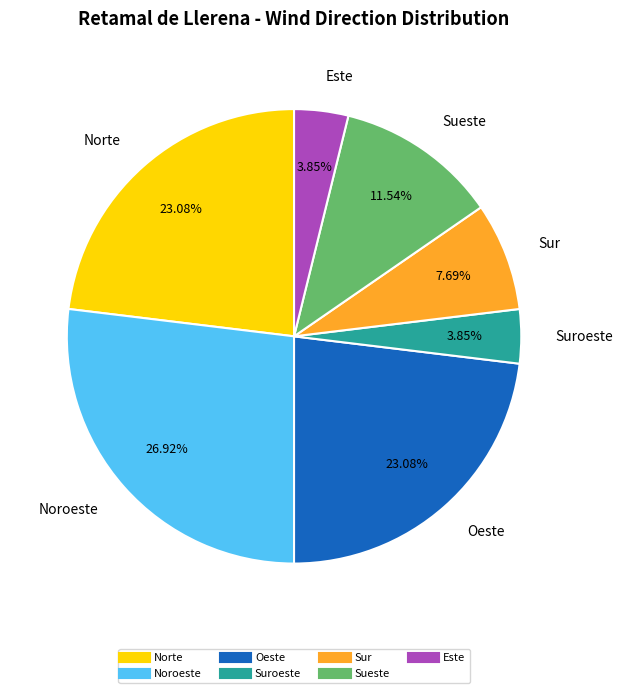

Is there any slice that represents more than half of the pie?

No